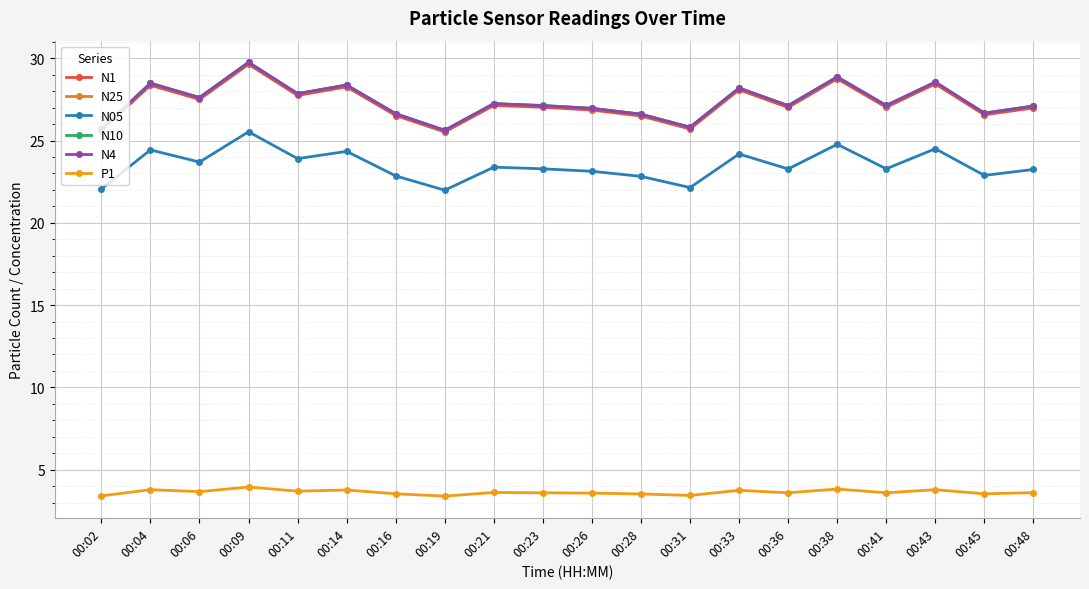

Is this an area chart (filled region under the line)?

No